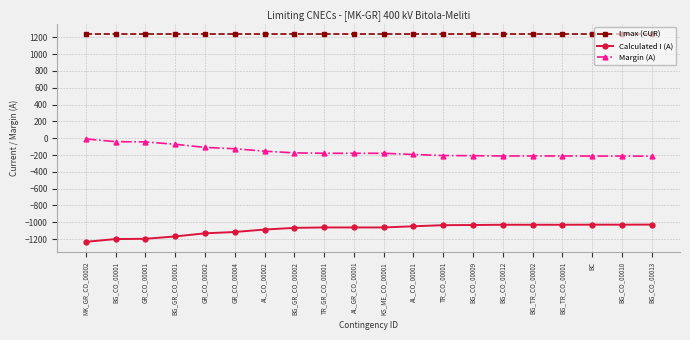

Is the value of Margin (A) at BG_CO_00009 greater than the value of Calculated I (A) at BC?

Yes